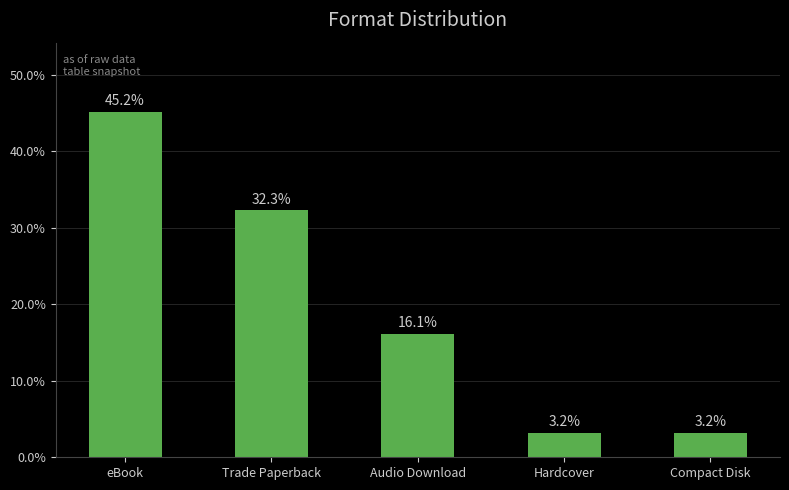

Count the number of values greater than 16.

3